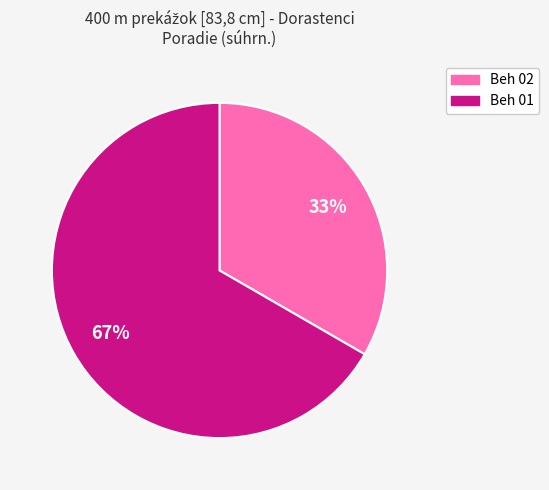

Is the sum of Beh 02 and Beh 01 greater than half?

Yes